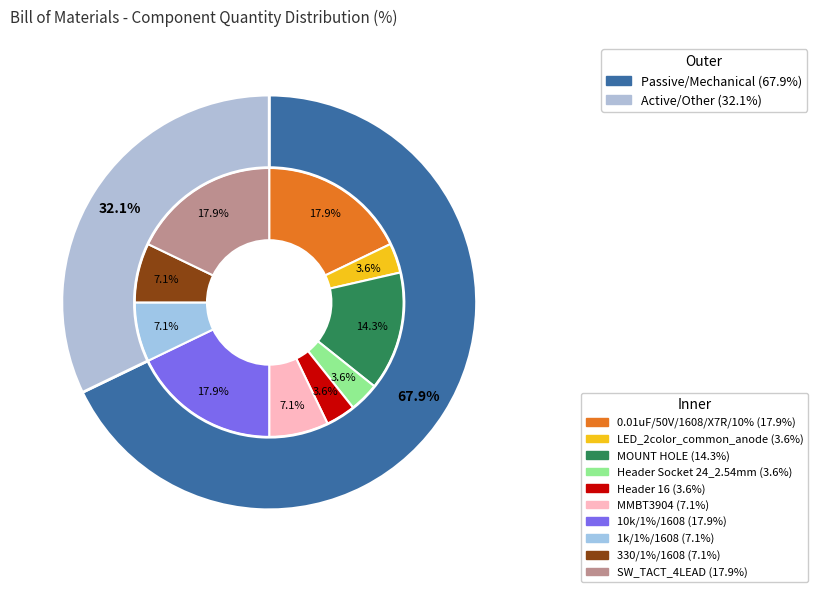

Combined, what portion of the pie is LED_2color_common_anode and SW_TACT_4LEAD?

21.4%